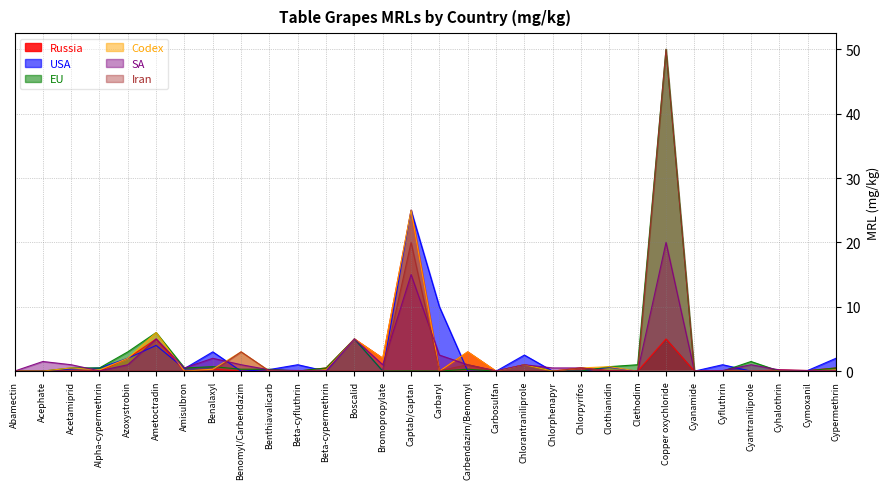

After their last crossing, which series has the higher values: SA or Codex?

Codex